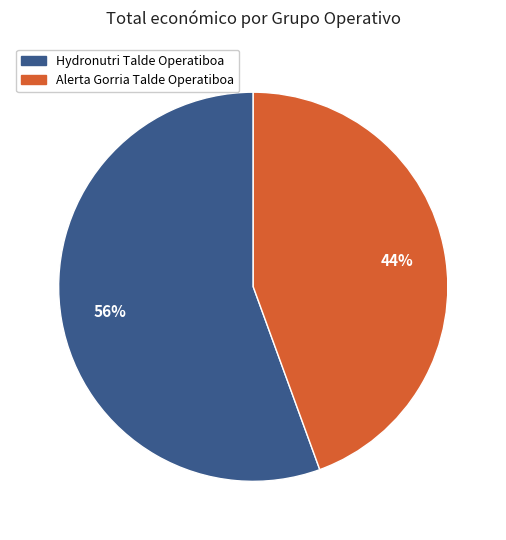

Rank the categories by value from highest to lowest.

Hydronutri Talde Operatiboa, Alerta Gorria Talde Operatiboa